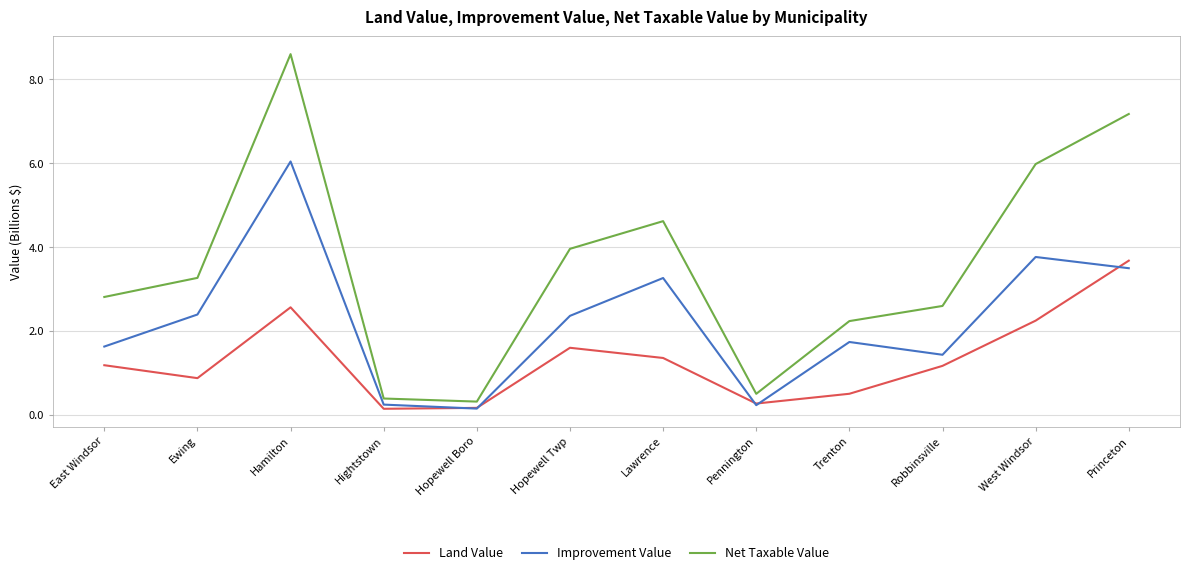

At which label does Land Value first exceed 1?

East Windsor